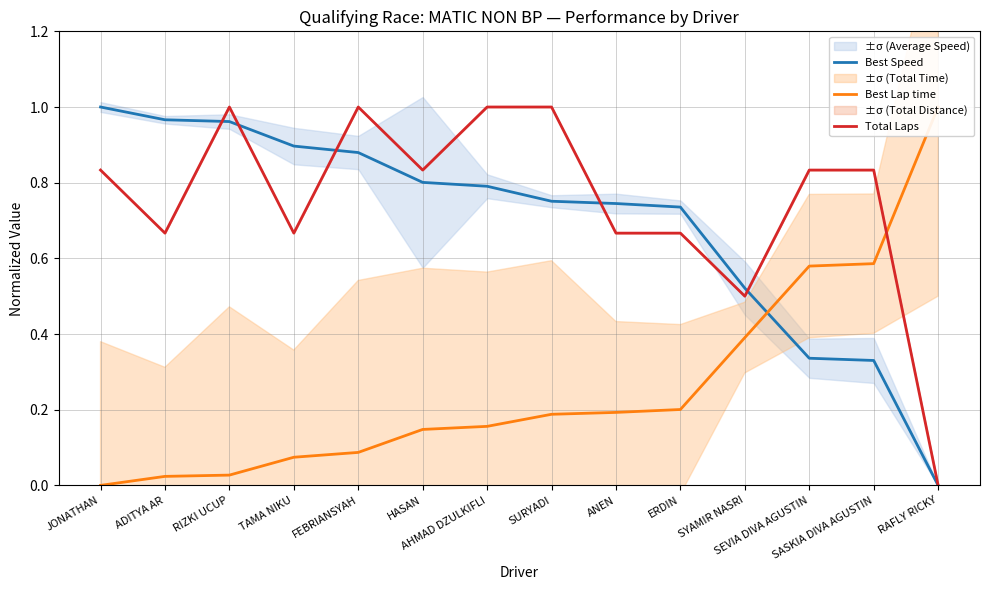

What is the average value of the Best Lap time series?

0.3